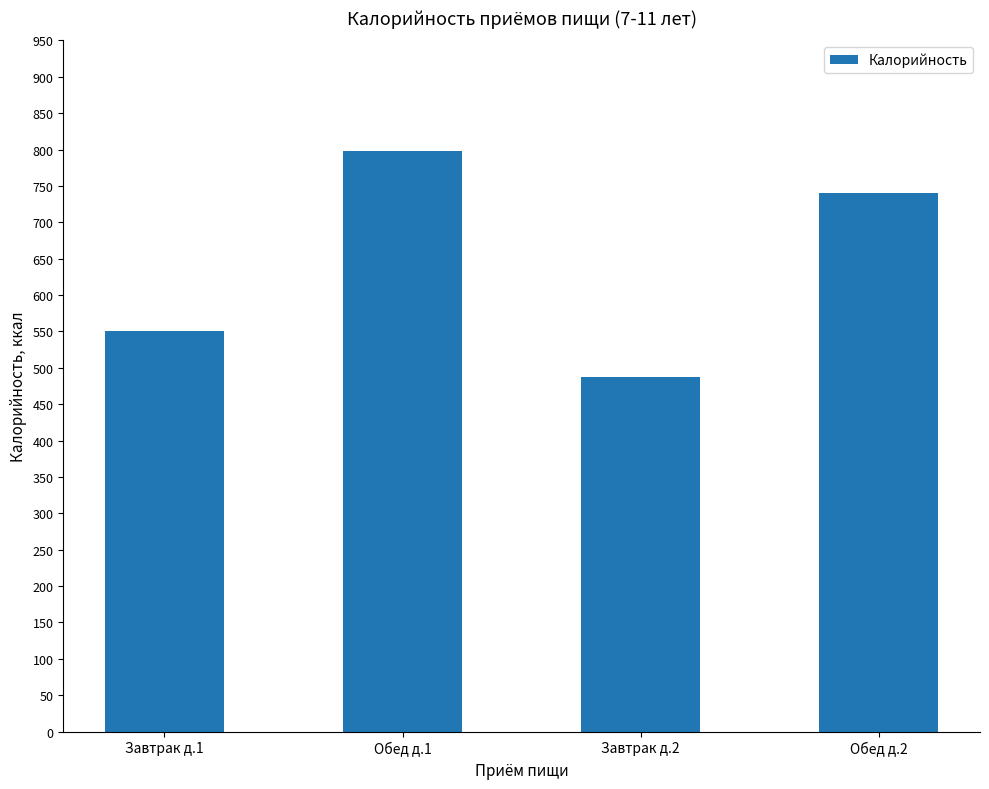

What is the label of the 3rd bar from the right?

Обед д.1